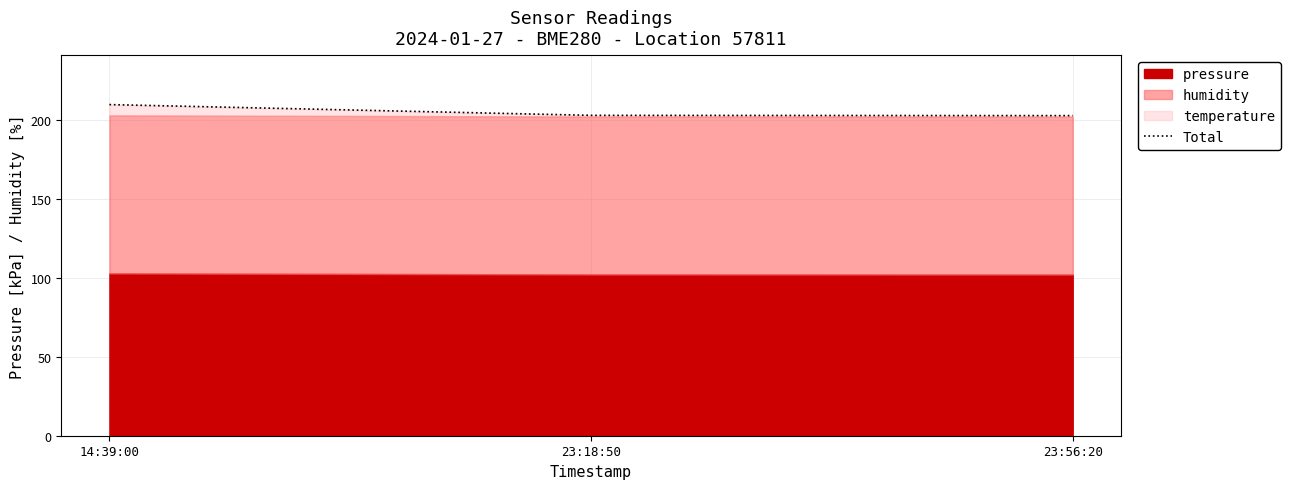

How many lines are shown in the chart?

1